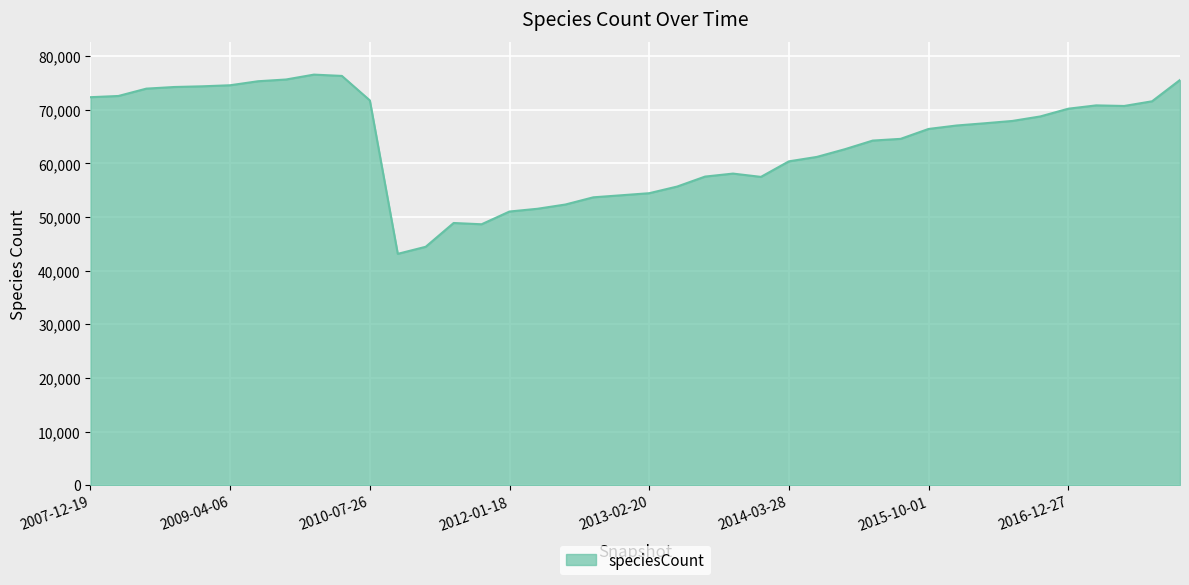

Does the chart display data point markers on the line(s)?

No